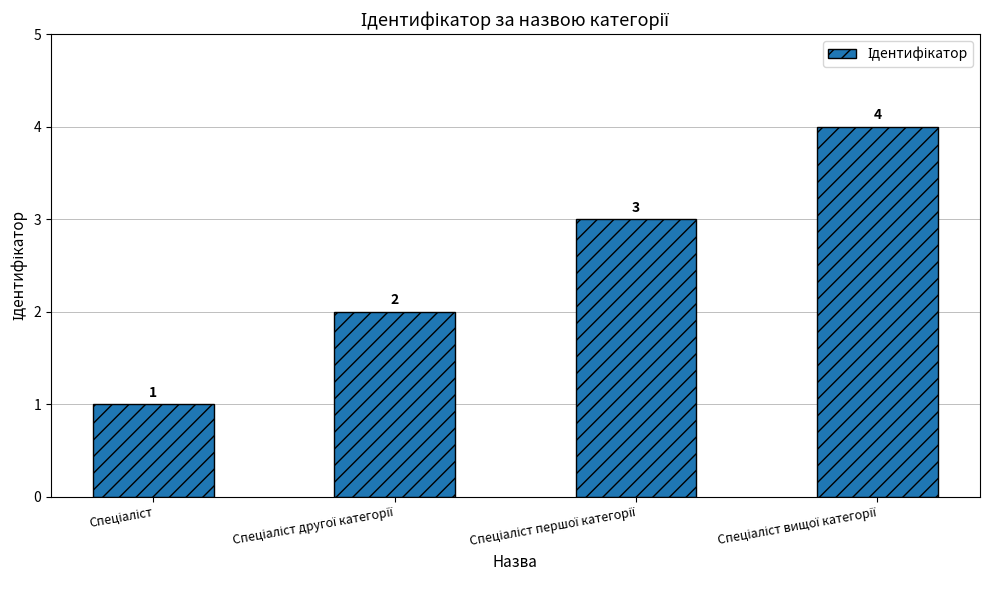

What is the maximum value shown in the chart?

4